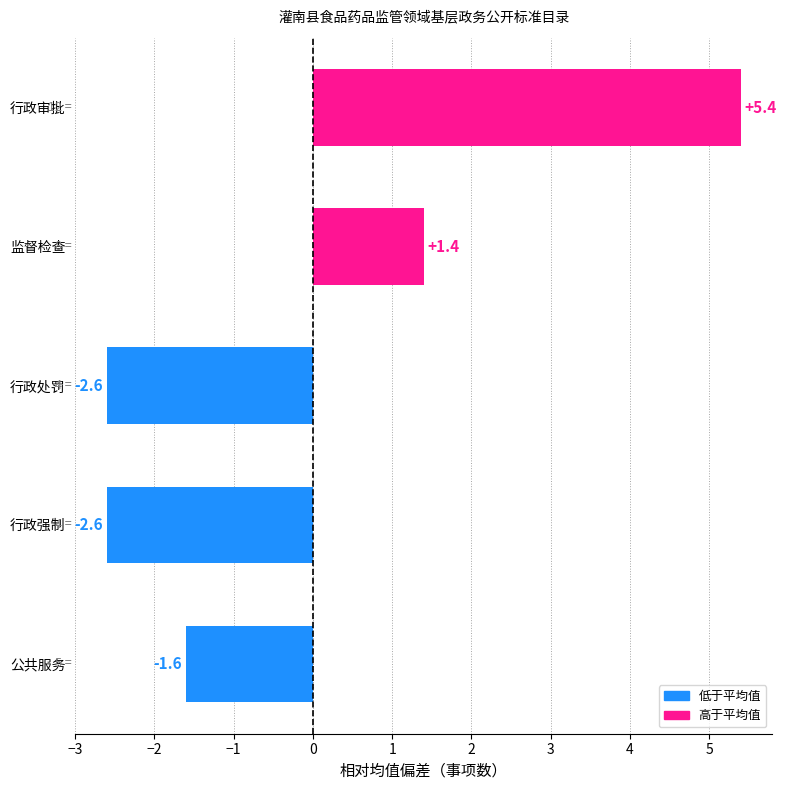

What position from the top is 行政审批?

1